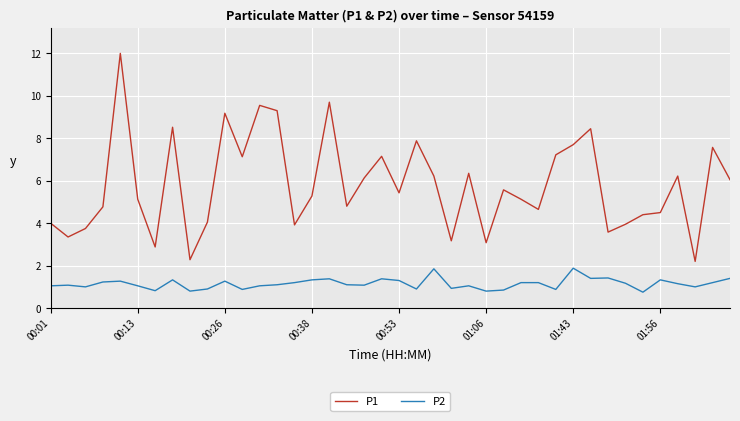

What is the maximum value shown in the chart?

12.0